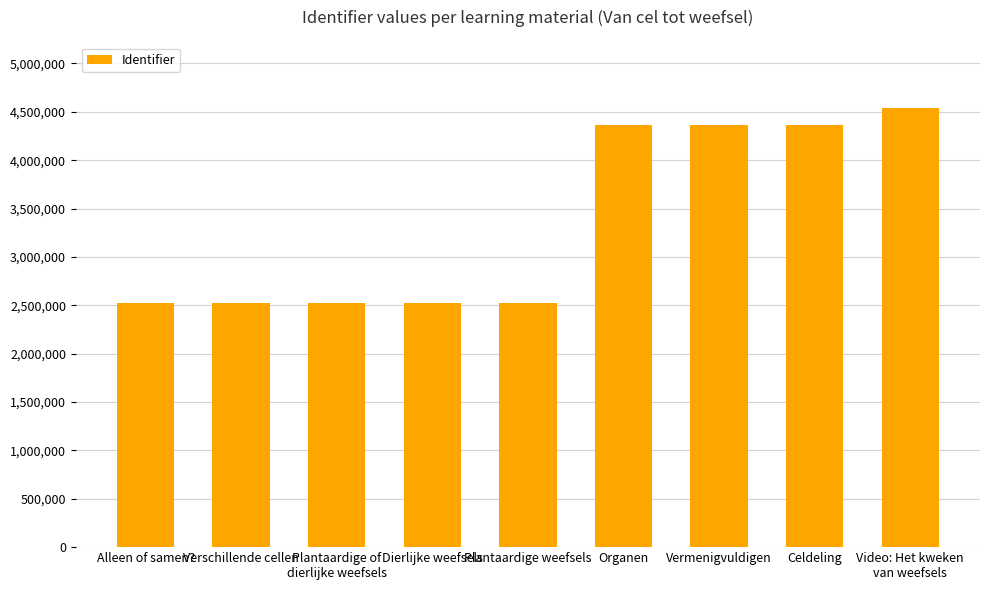

At which label is the value closest to 3527427?

Organen